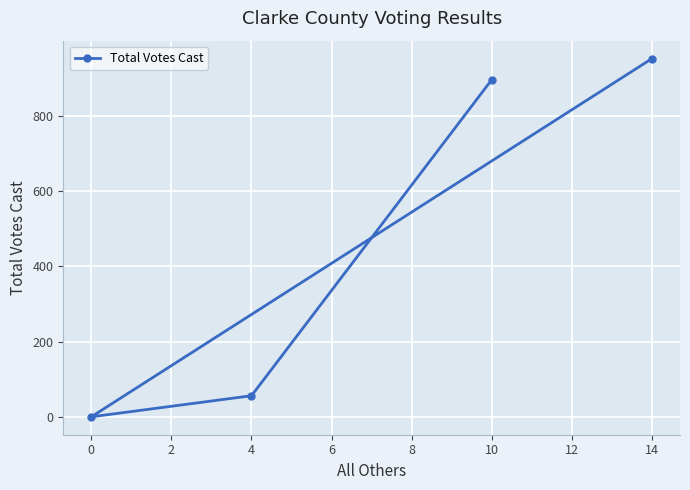

What is the sum of all values?

1904